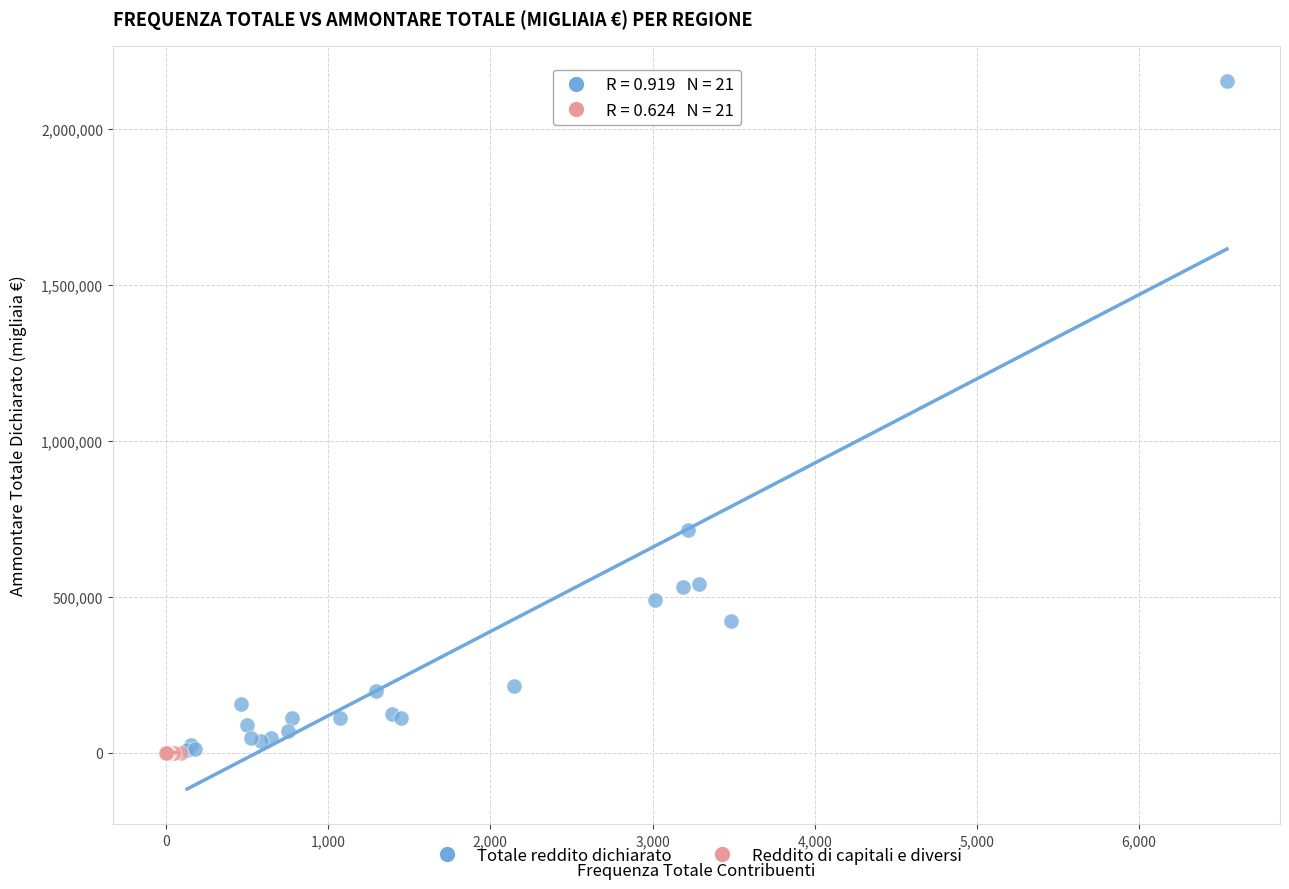

Which series has the widest spread of Y values?

Totale reddito dichiarato